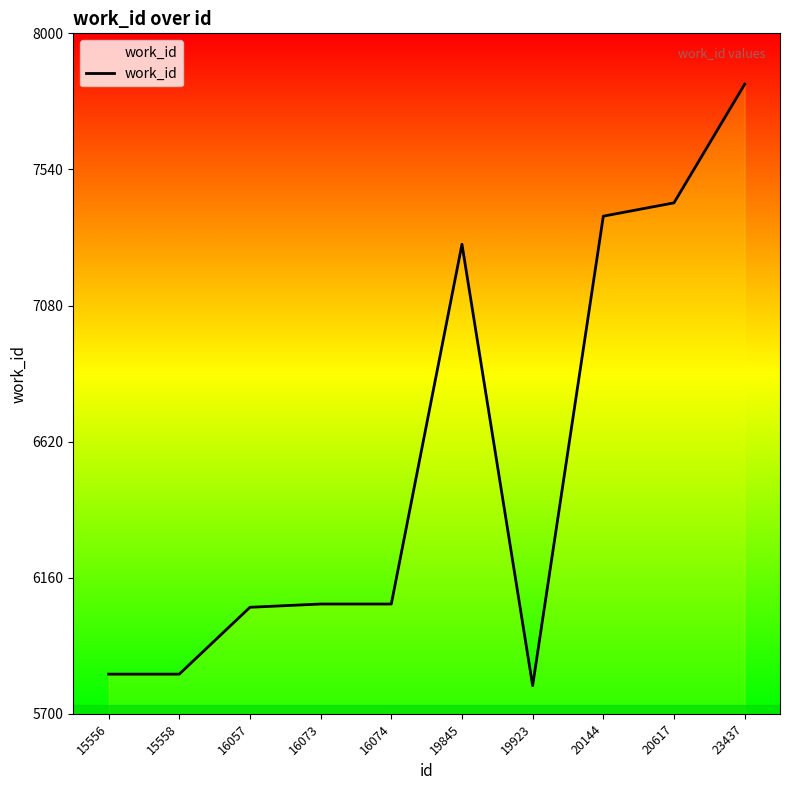

Count the number of data series in this chart.

1